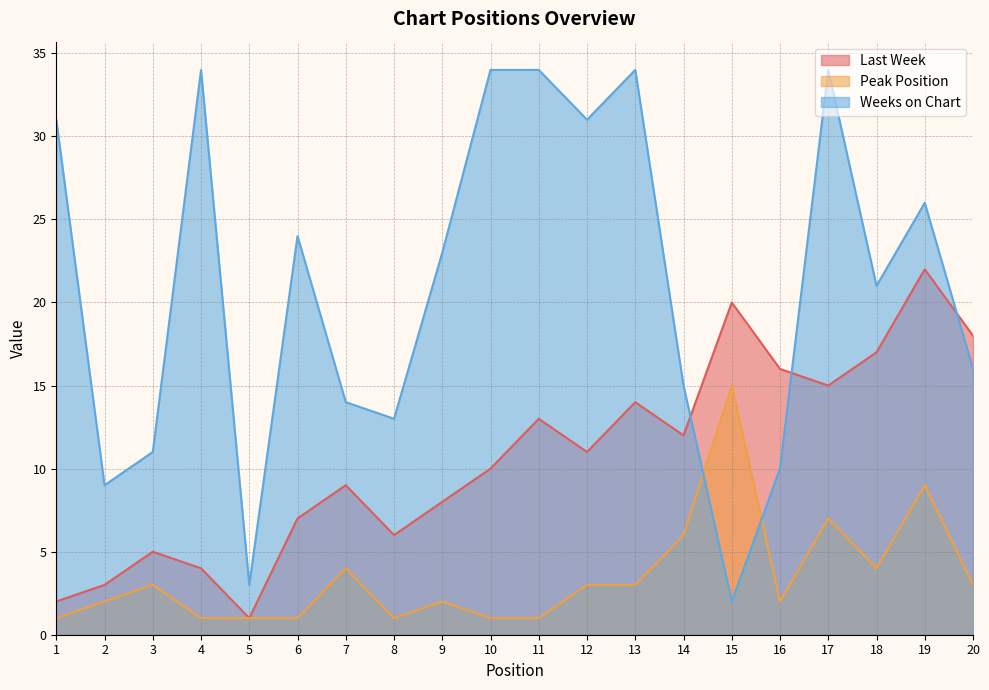

How many distinct data groups are displayed?

3